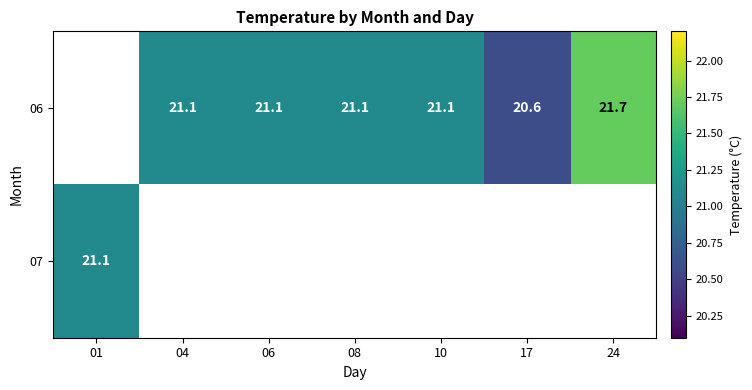

Is it true that 06 equals 21.1 at 08?

True